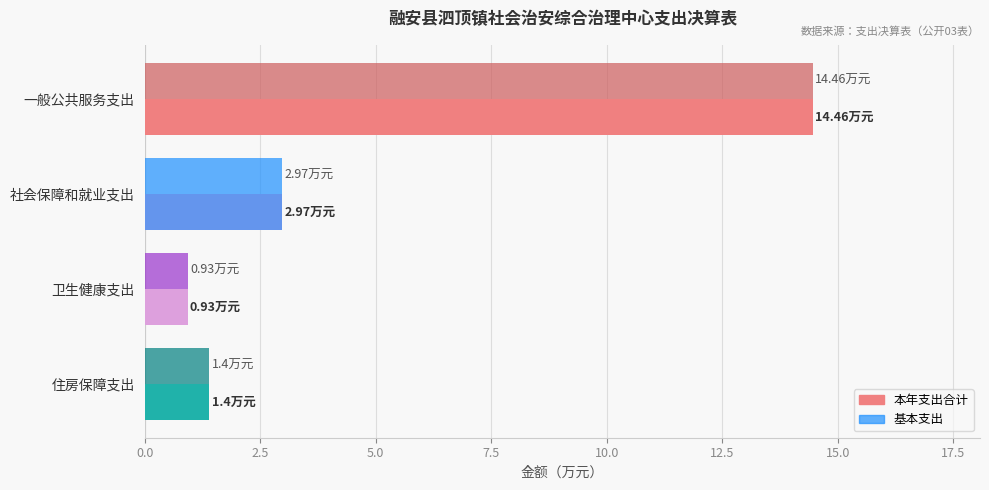

Rank the categories by 本年支出合计 value from lowest to highest.

卫生健康支出, 住房保障支出, 社会保障和就业支出, 一般公共服务支出